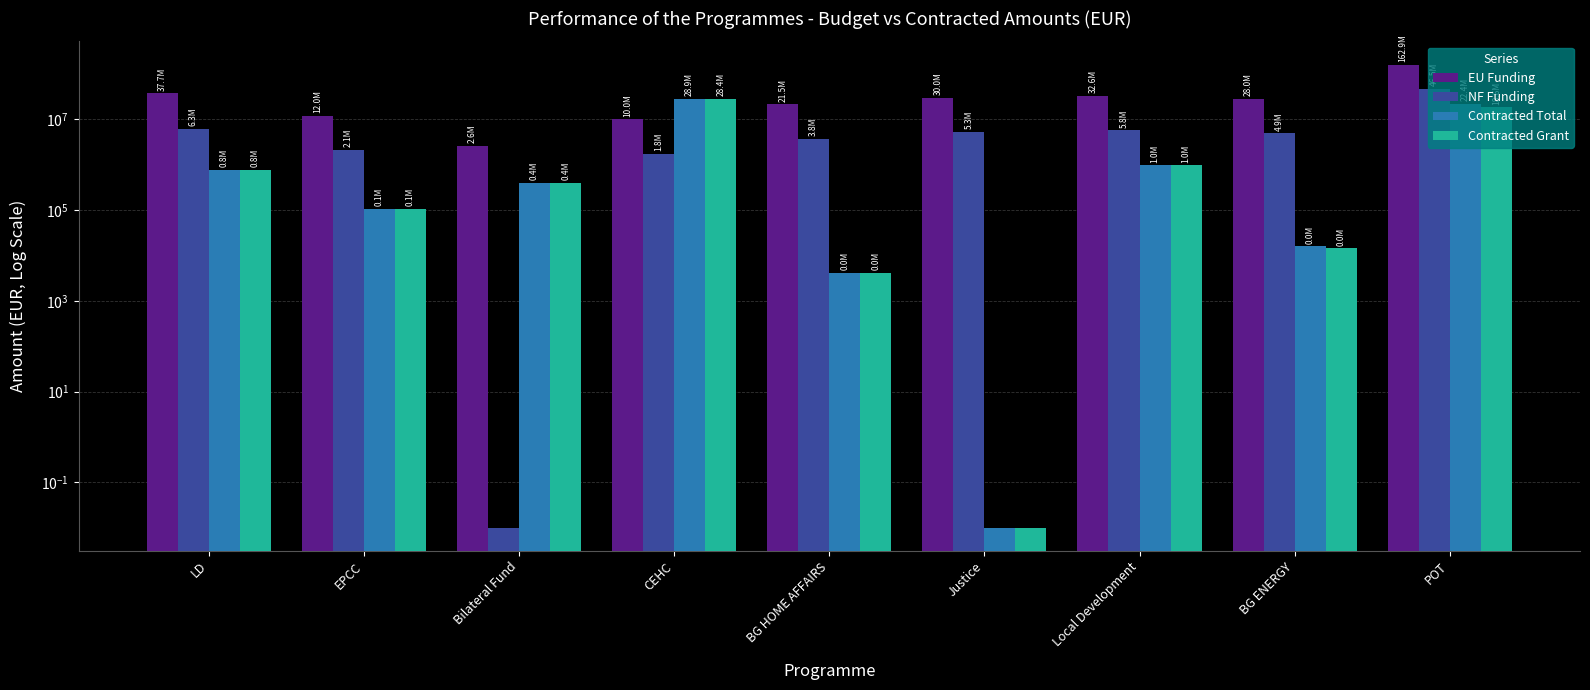

Reading left to right, list all the values displayed in this chart.

EU Funding: LD=37714867.8	EPCC=11969816.2	Bilateral Fund=2602000.2	CEHC=10000000.0	BG HOME AFFAIRS=21499670.5	Justice=29999539.8	Local Development=32604347.1	BG ENERGY=28000000.0	POT=162855769.7
NF Funding: LD=6264576.9	EPCC=2112320.4	Bilateral Fund=0.0	CEHC=1764706.0	BG HOME AFFAIRS=3794059.5	Justice=5294036.8	Local Development=5753708.2	BG ENERGY=4941176.0	POT=46534168.6
Contracted Total: LD=776909.8	EPCC=106220.9	Bilateral Fund=403920.6	CEHC=28947904.5	BG HOME AFFAIRS=4095.4	Justice=0.0	Local Development=976567.5	BG ENERGY=15952.3	POT=22372058.2
Contracted Grant: LD=775887.2	EPCC=106220.9	Bilateral Fund=403920.6	CEHC=28416350.6	BG HOME AFFAIRS=4095.4	Justice=0.0	Local Development=976567.5	BG ENERGY=14469.6	POT=18557146.5